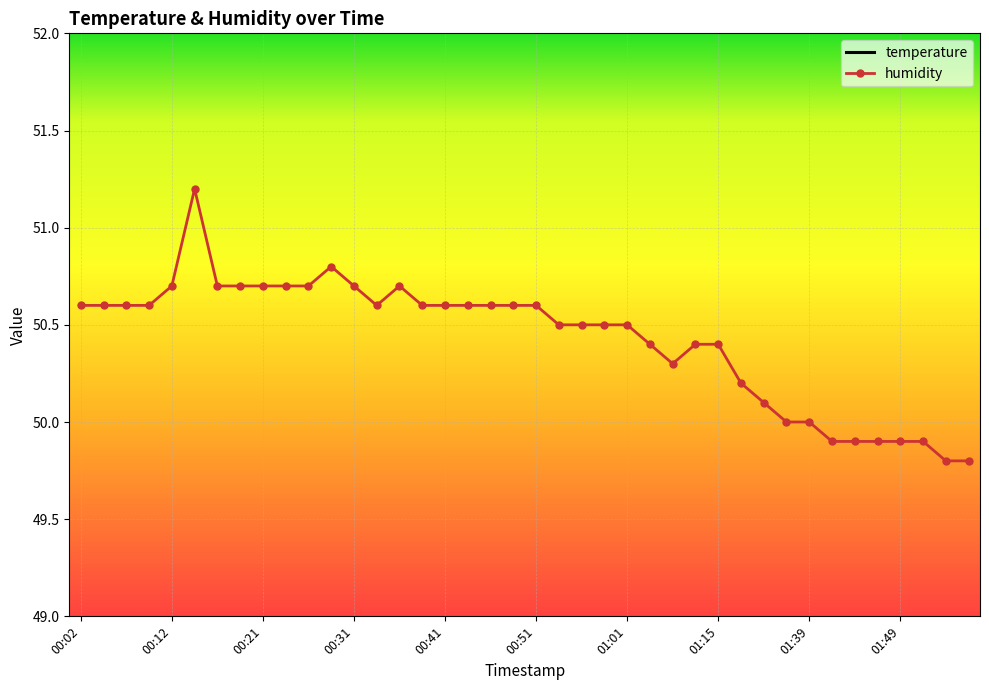

Rank the series by their maximum value, from highest to lowest.

humidity, temperature